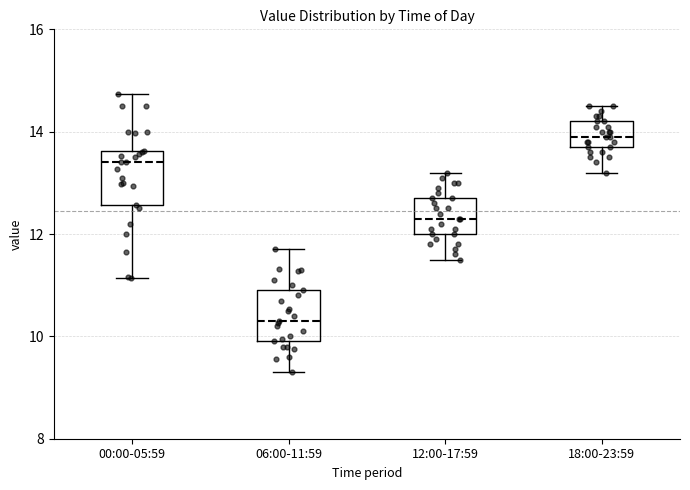

Which box's median line is the lowest?

06:00-11:59